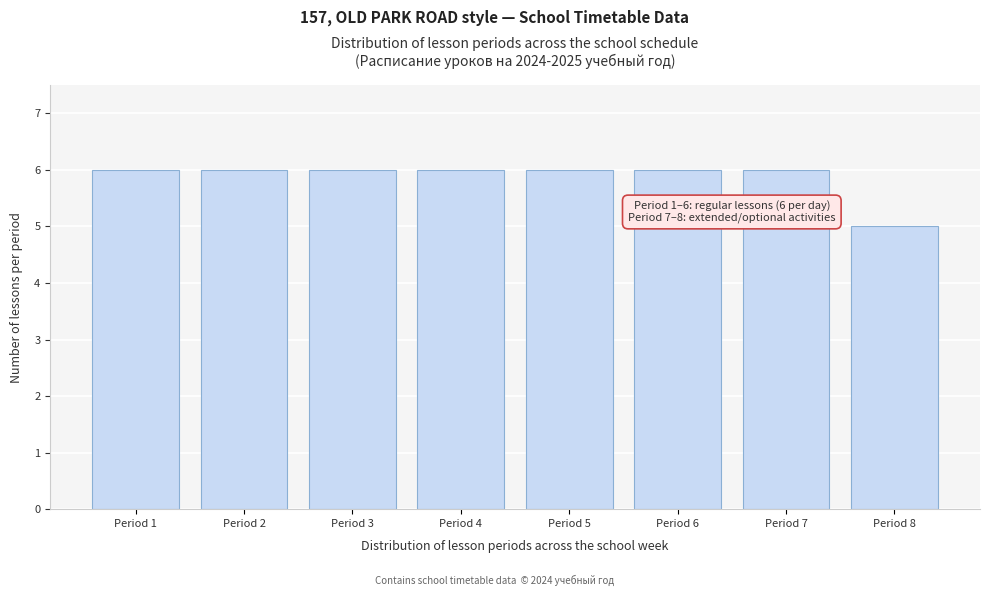

Reading left to right, extract all data points from this chart.

Period 1=6	Period 2=6	Period 3=6	Period 4=6	Period 5=6	Period 6=6	Period 7=6	Period 8=5